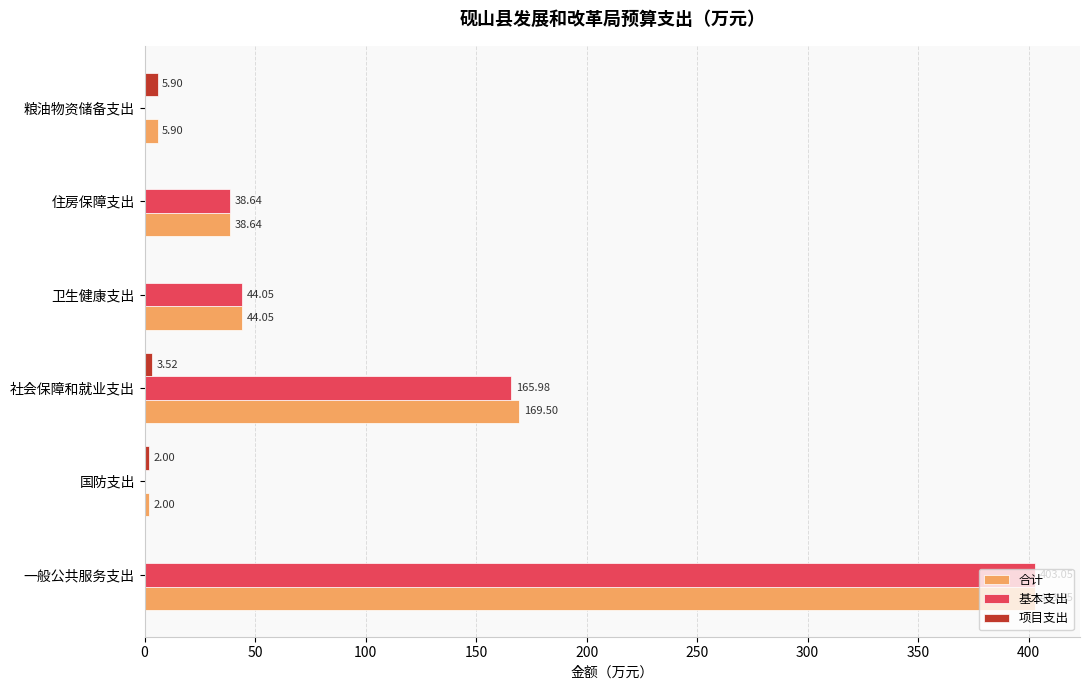

How many distinct data groups are displayed?

3